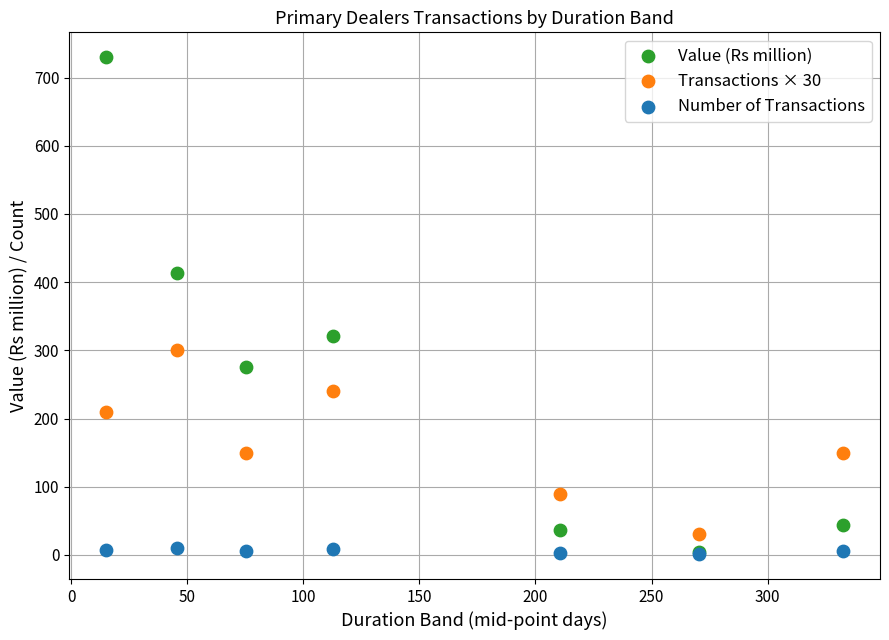

Which series contains the highest Y value?

Value (Rs million)